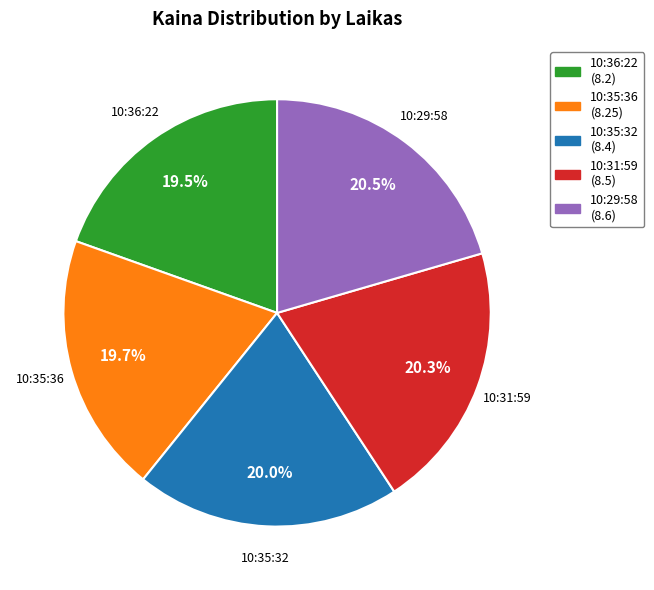

Count the number of slices in the pie.

5